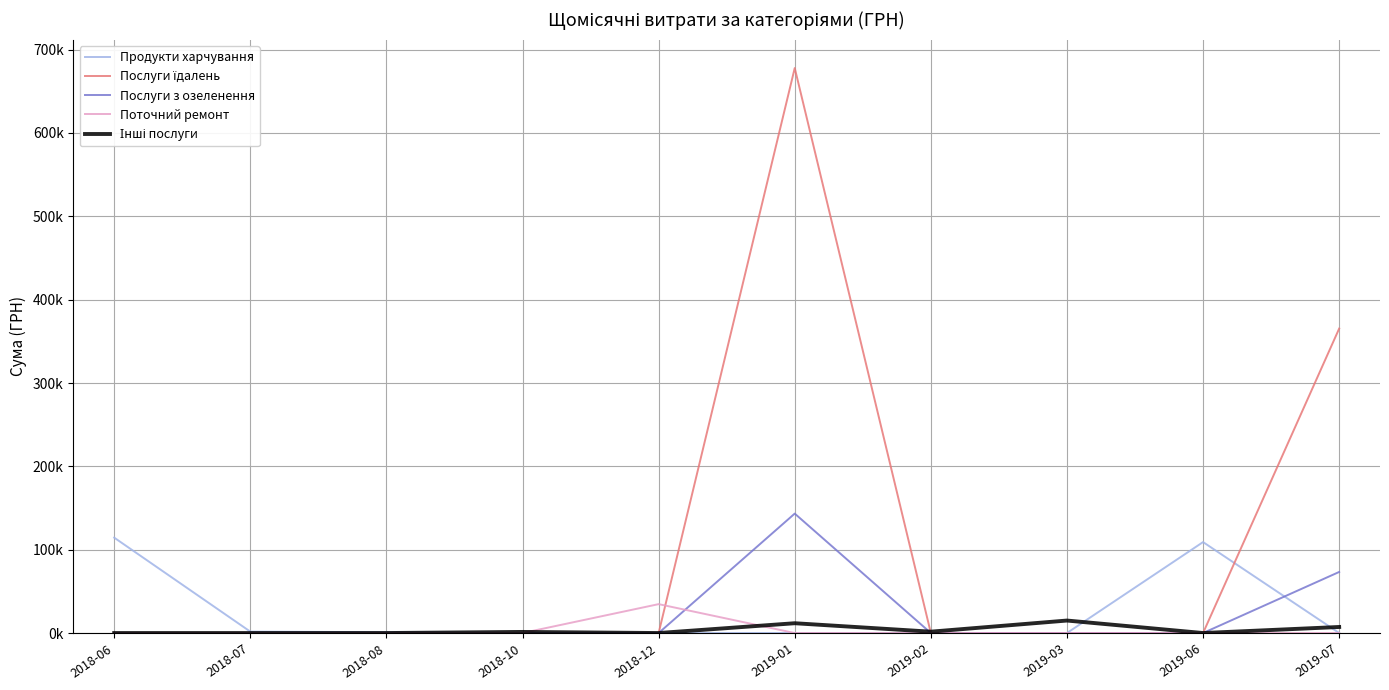

Reading left to right, transcribe all the data shown in this chart.

Продукти харчування: 114444.6	1687.5	1000.0	0.0	0.0	0.0	0.0	0.0	109128.4	0.0
Послуги їдалень: 0.0	0.0	0.0	0.0	0.0	677906.4	0.0	0.0	0.0	365285.4
Послуги з озеленення: 0.0	0.0	0.0	0.0	0.0	143306.0	0.0	0.0	0.0	73275.6
Поточний ремонт: 0.0	0.0	0.0	0.0	34667.6	0.0	0.0	0.0	0.0	0.0
Інші послуги: 0.0	0.0	0.0	1320.0	0.0	11758.6	1624.3	14982.7	0.0	7260.0